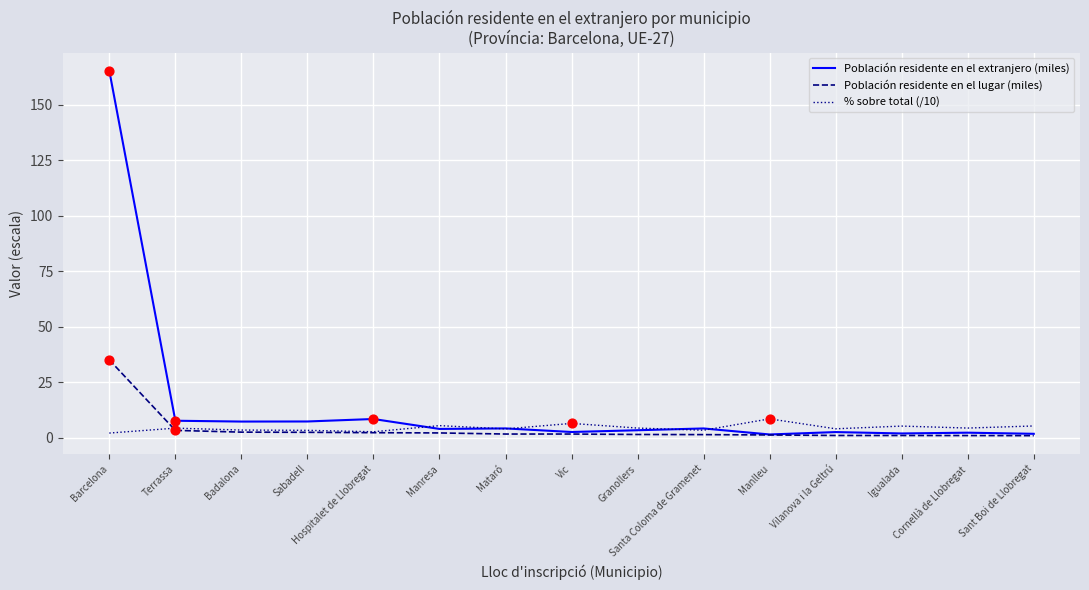

Is the value of % sobre total (/10) at Igualada greater than the value of Población residente en el lugar (miles) at Vilanova i la Geltrú?

Yes